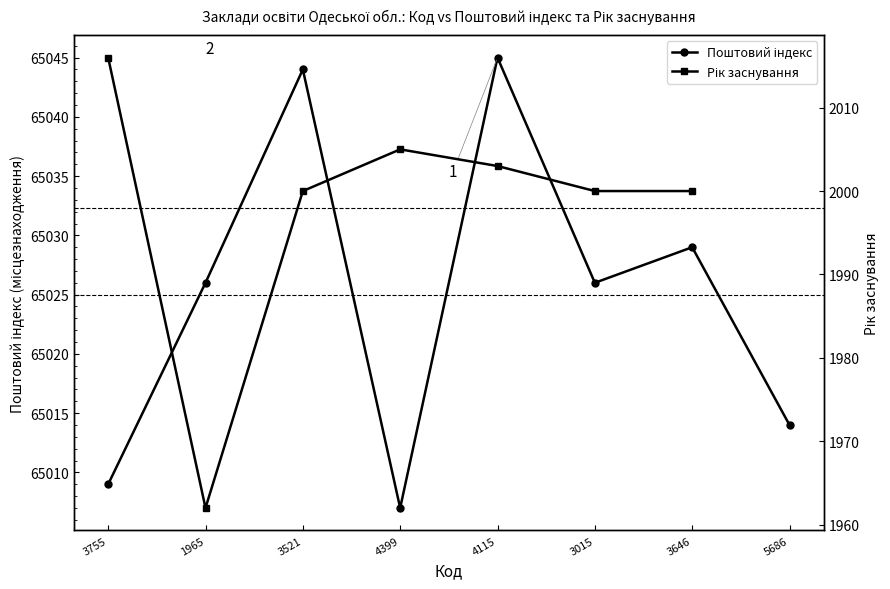

Rank the categories by value from highest to lowest.

4115, 3521, 3646, 1965, 3015, 5686, 3755, 4399